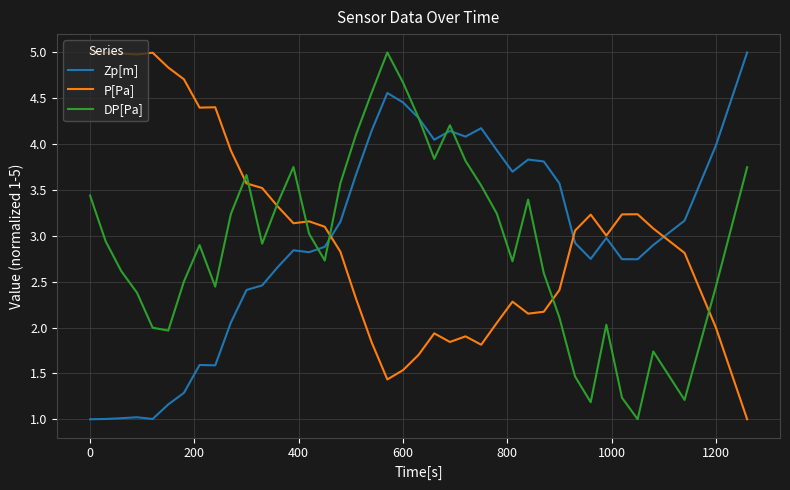

At how many categories does at least one series exceed 2?

40